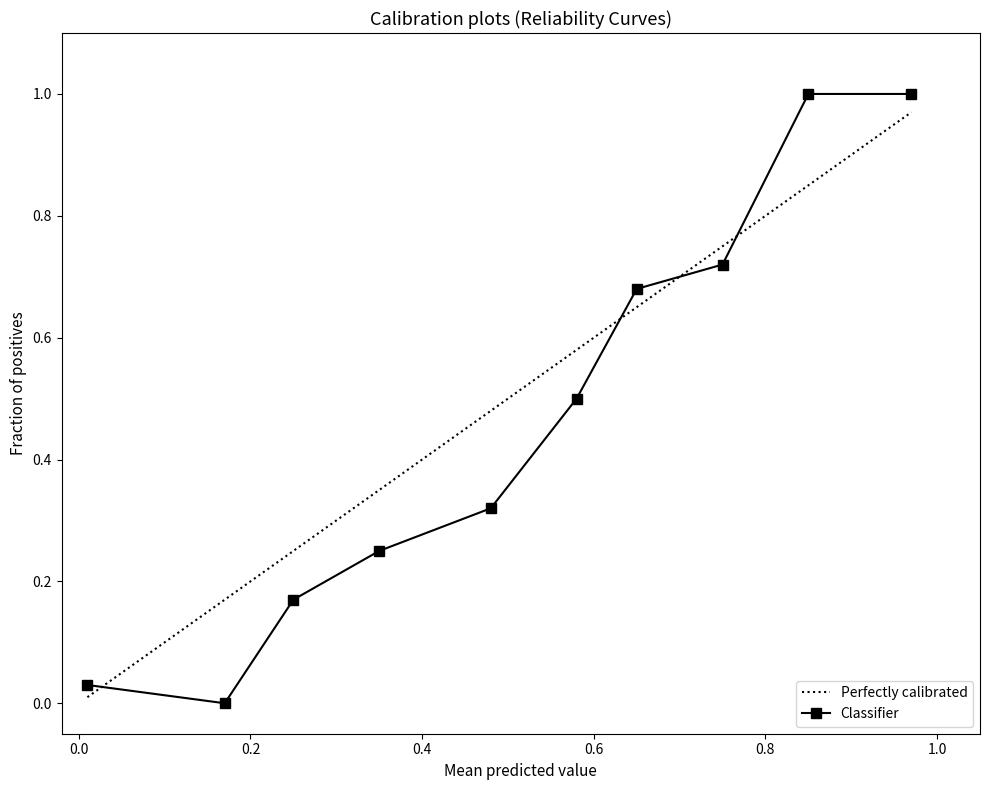

Which series has the largest range (max minus min)?

Classifier